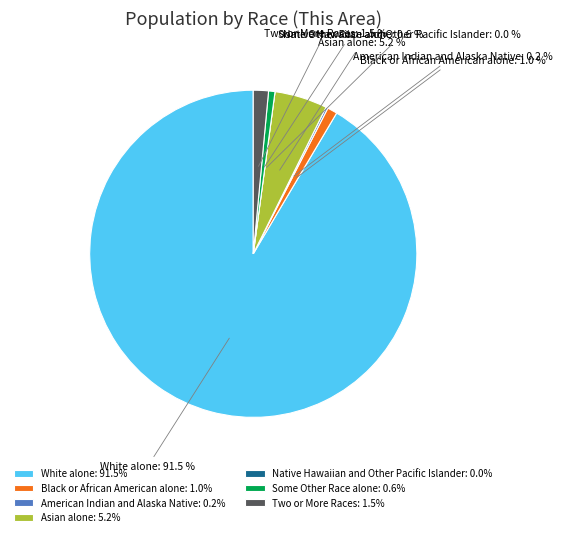

To the nearest percent, what is the combined percentage of Black or African American alone and American Indian and Alaska Native?

1%